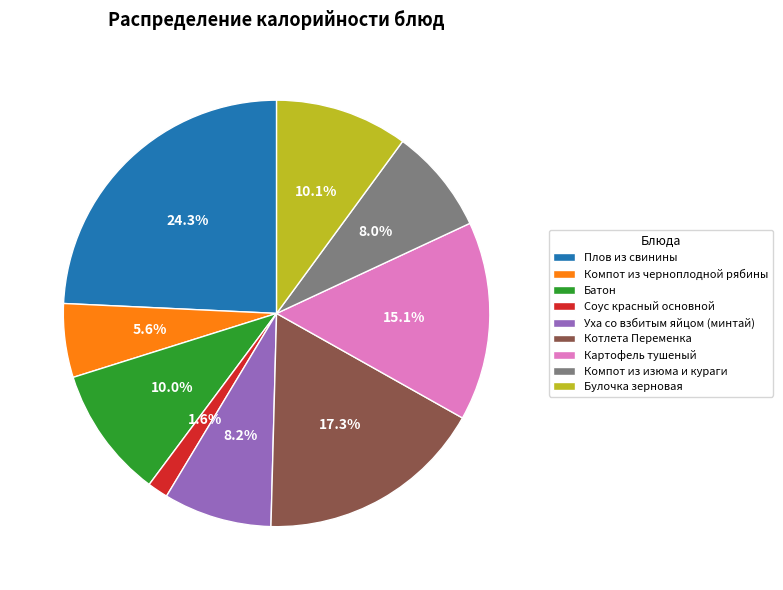

How many slices are in this pie chart?

9